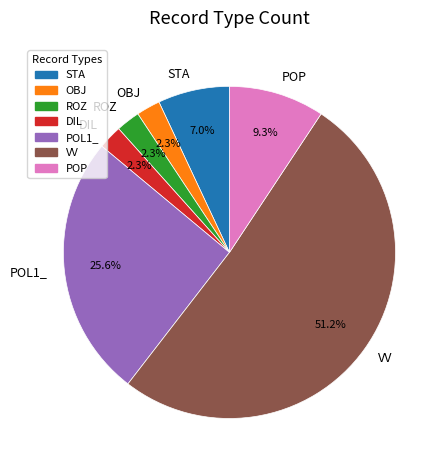

Which has a higher value, OBJ or STA?

STA